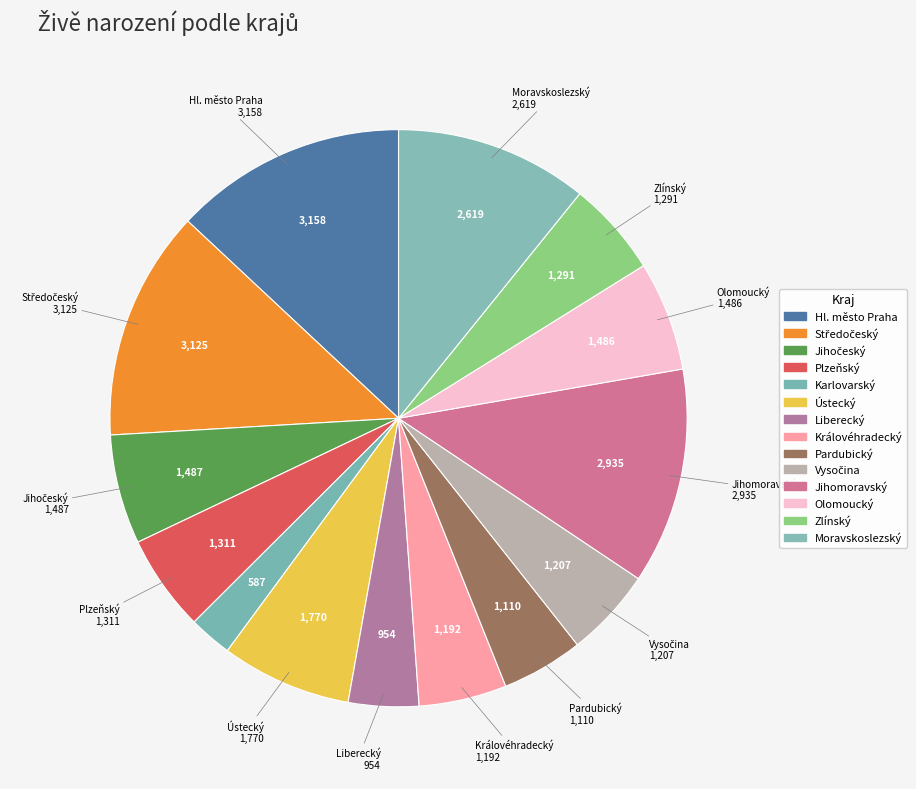

How many slices are in this pie chart?

14